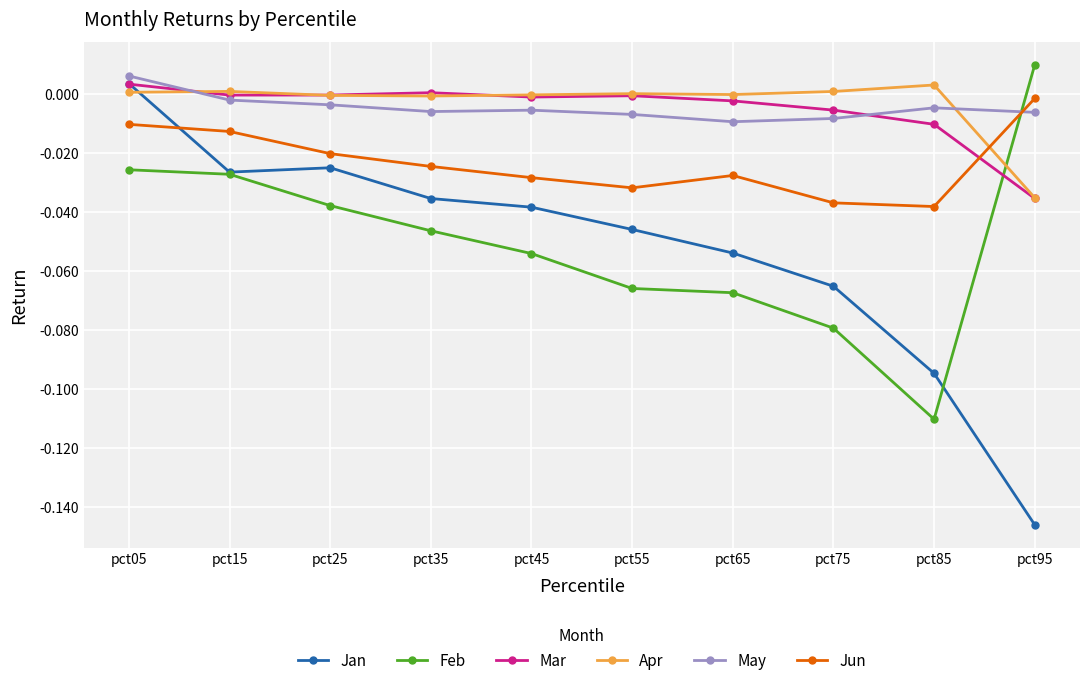

What are all the series names shown in the legend?

Jan, Feb, Mar, Apr, May, Jun